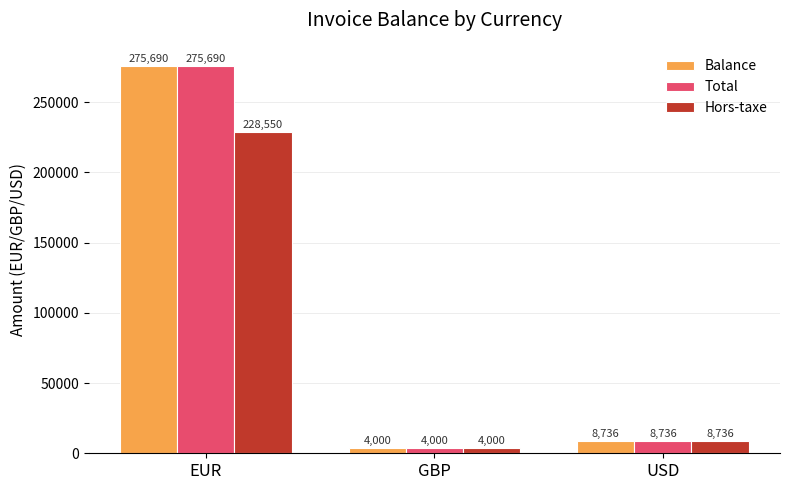

Is it true that Balance equals 275690.4 at EUR?

True